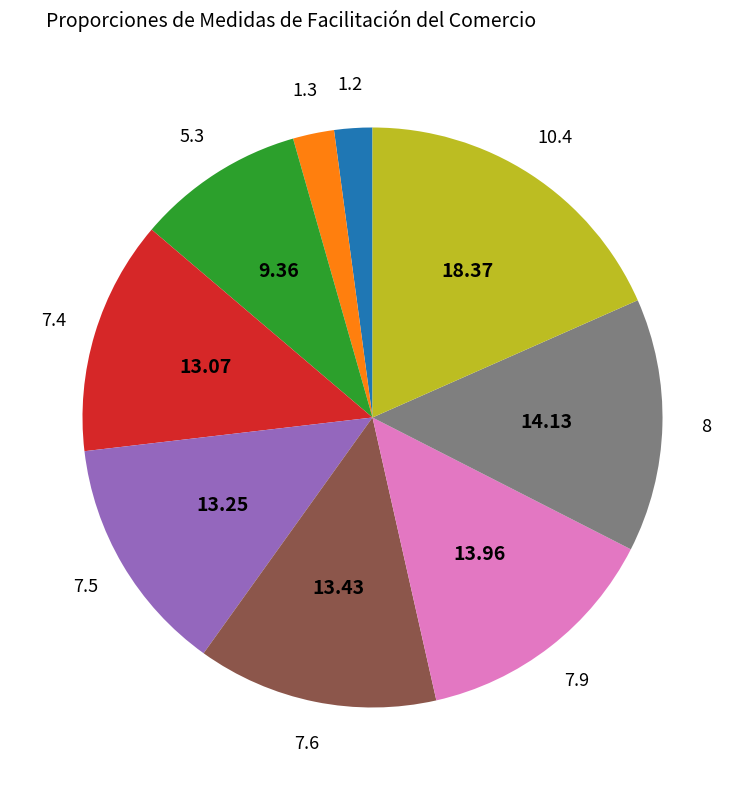

How many slices are in this pie chart?

9